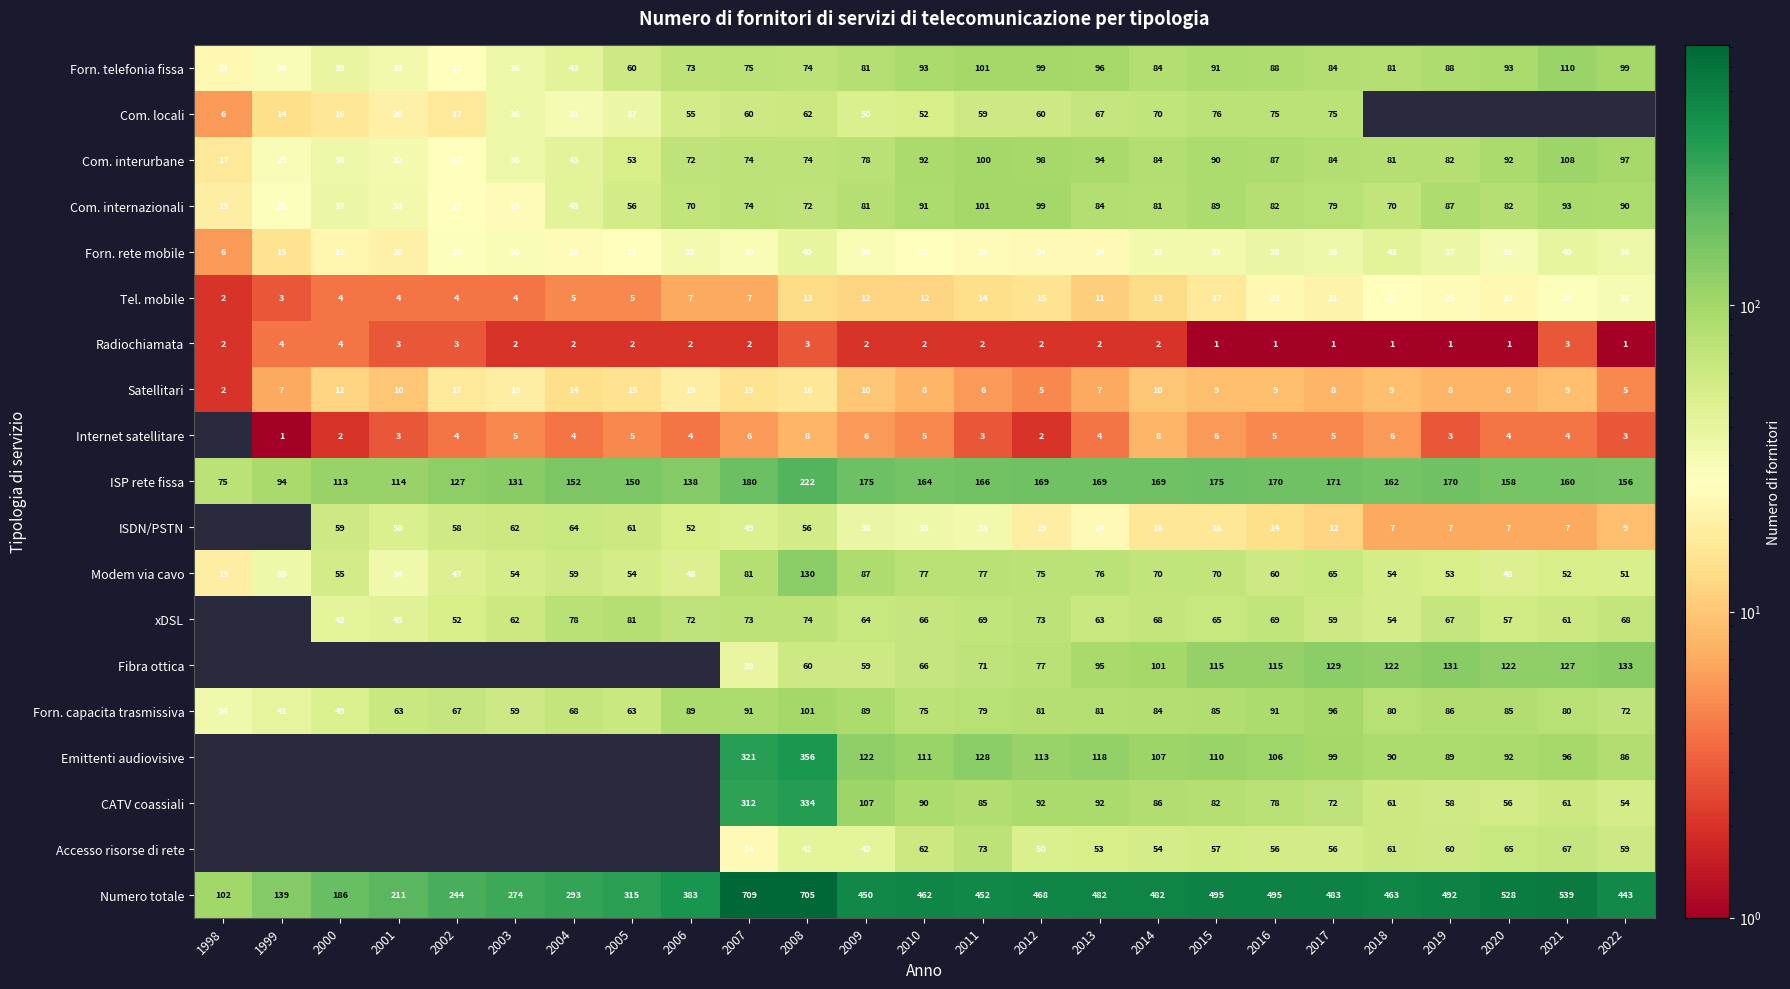

Which category has the lowest value across all series?

2015